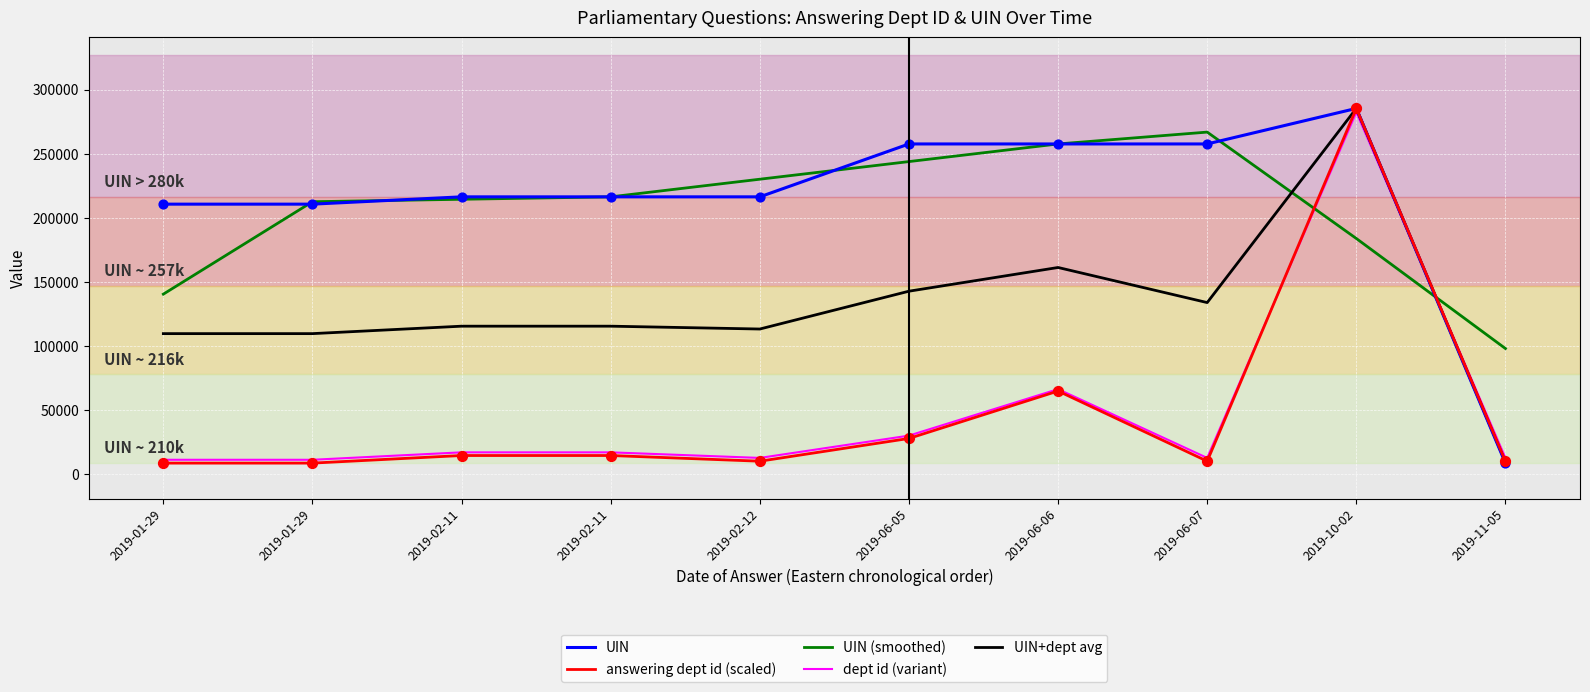

What are all the series names shown in the legend?

UIN, answering dept id (scaled), UIN (smoothed), dept id (variant), UIN+dept avg